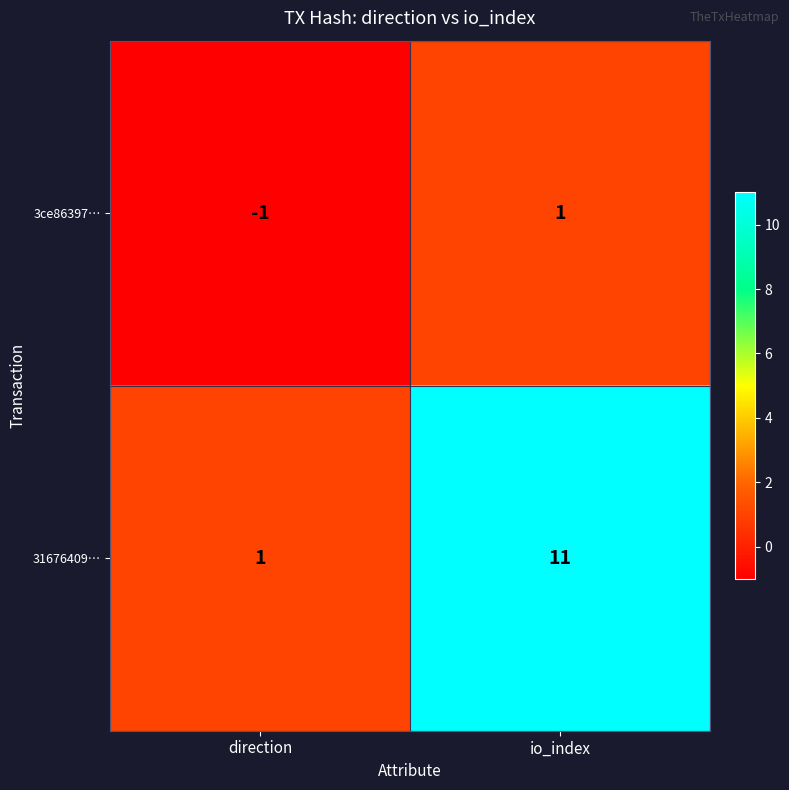

What is the greatest value displayed?

11